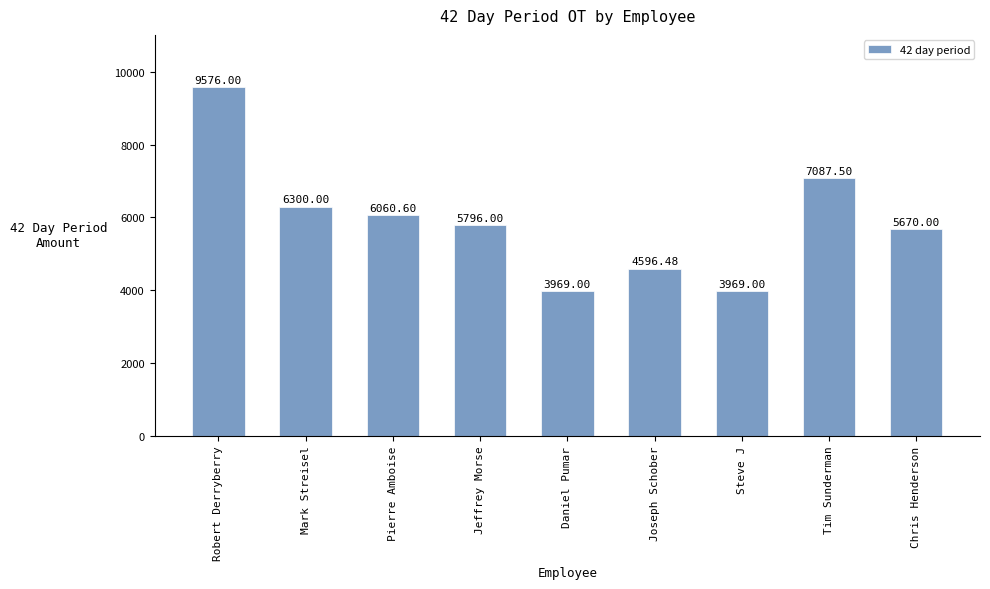

What is the difference between the values at Joseph Schober and Steve J?

627.5